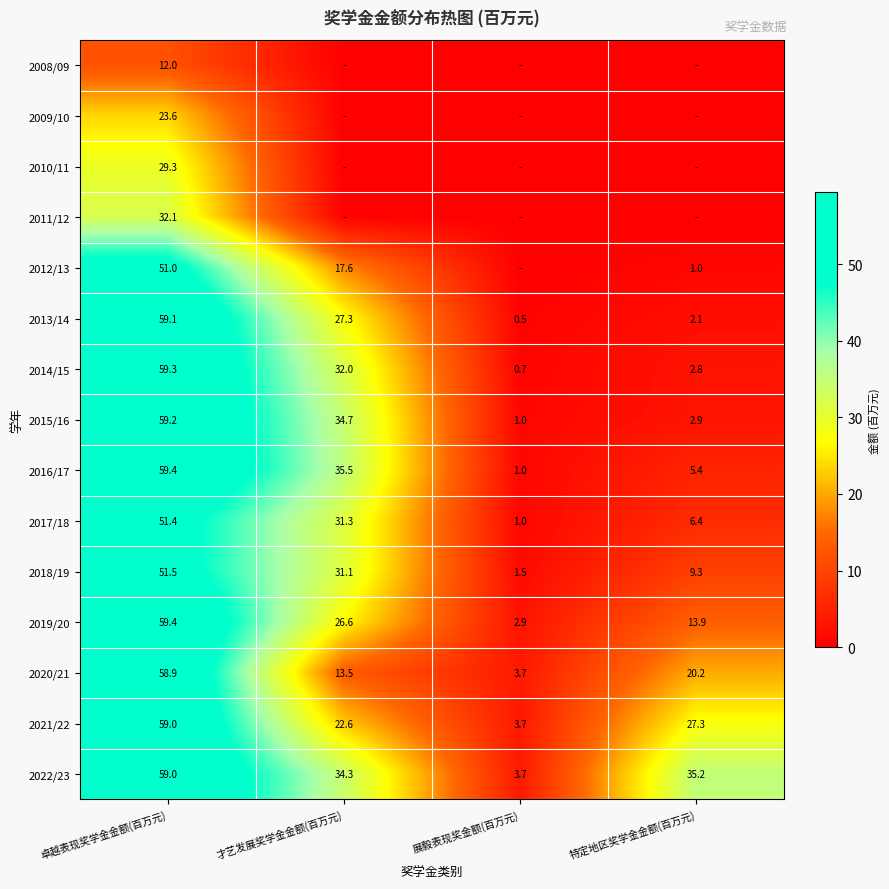

What is the difference between the second highest and minimum values in the 2016/17 series?

34.5